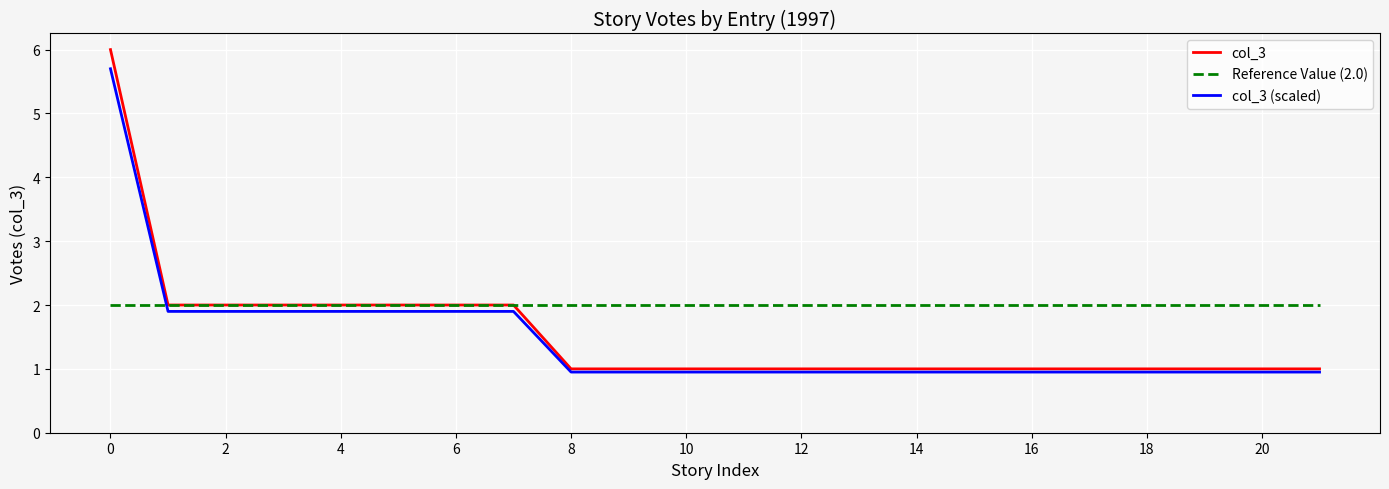

What is the average value of the col_3 (scaled) series?

1.5